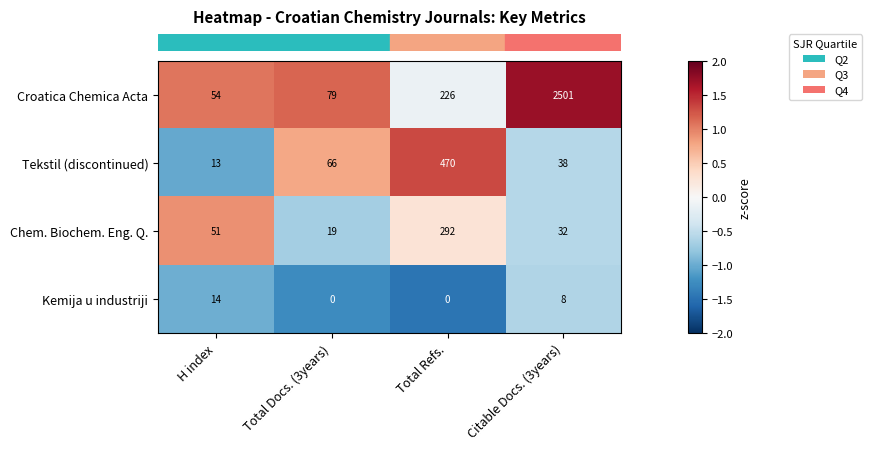

What is the average value of the Kemija u industriji series?

6